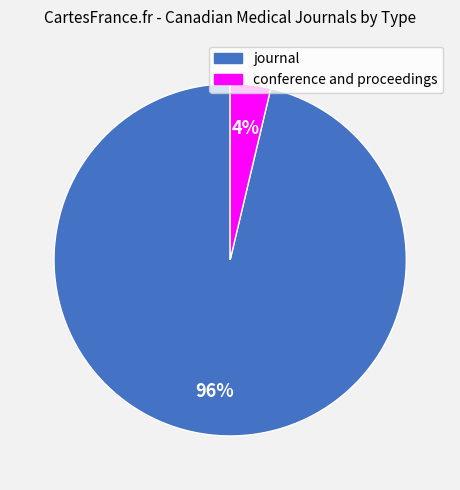

True or false: journal accounts for 96% of the total.

True